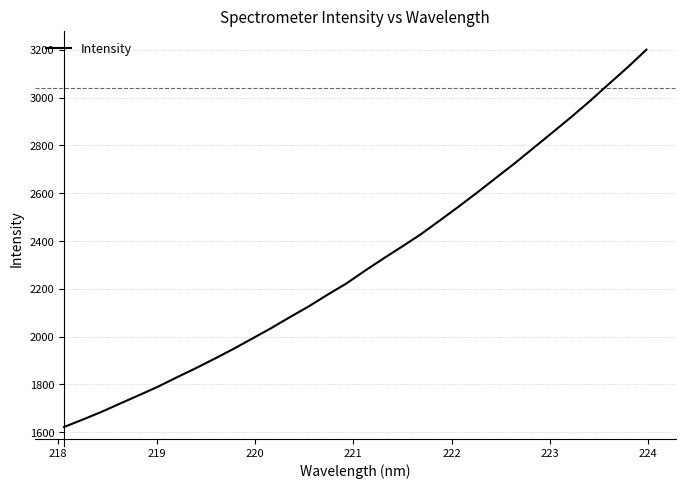

What is the difference between the maximum and minimum values?

1578.6